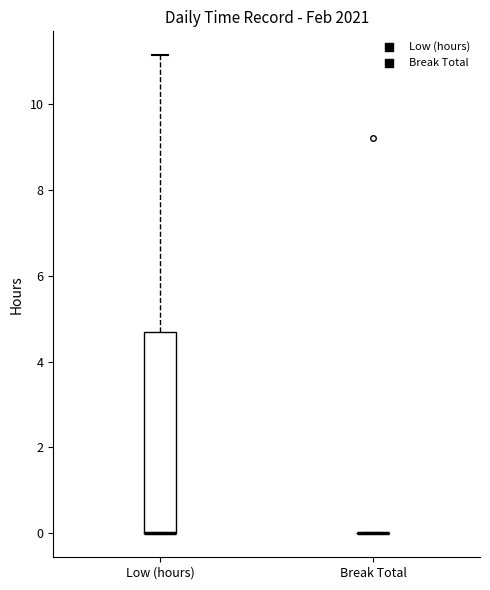

Reading left to right, read every box against the y-axis: the position of its median line, the range the box covers, and the ends of its whiskers. The values are not printed on the chart, so give them approximately, as read against the axis.

Low (hours): median 0.0 (drawn on the box's lower edge), box 0.0 to 4.6, whiskers 0.0 to 11.2
Break Total: box collapsed to a line at 0.0, whiskers 0.0 to 0.0